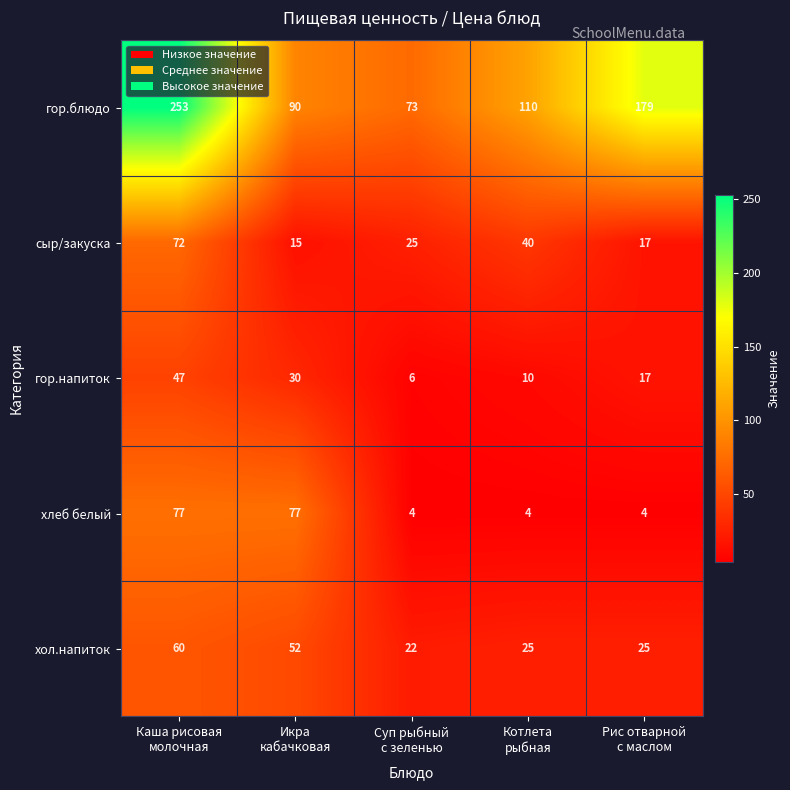

What is the minimum value for гор.блюдо?

73